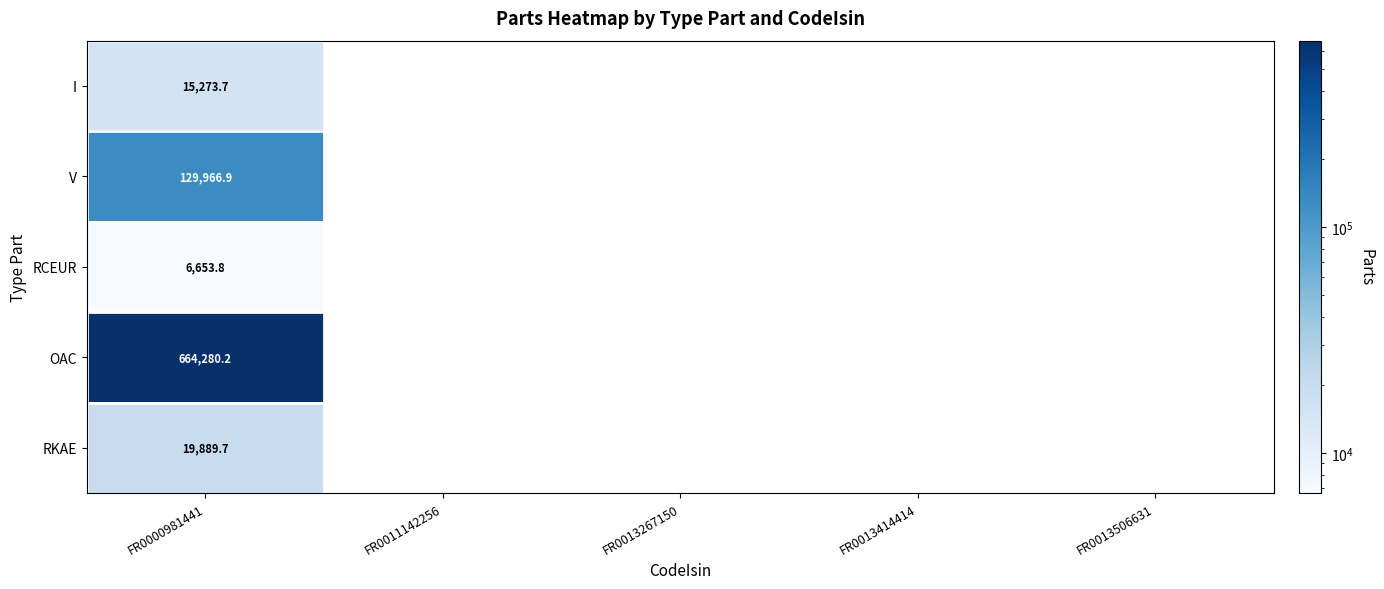

The value of V at FR0013267150 is 85518.0. True or false?

False